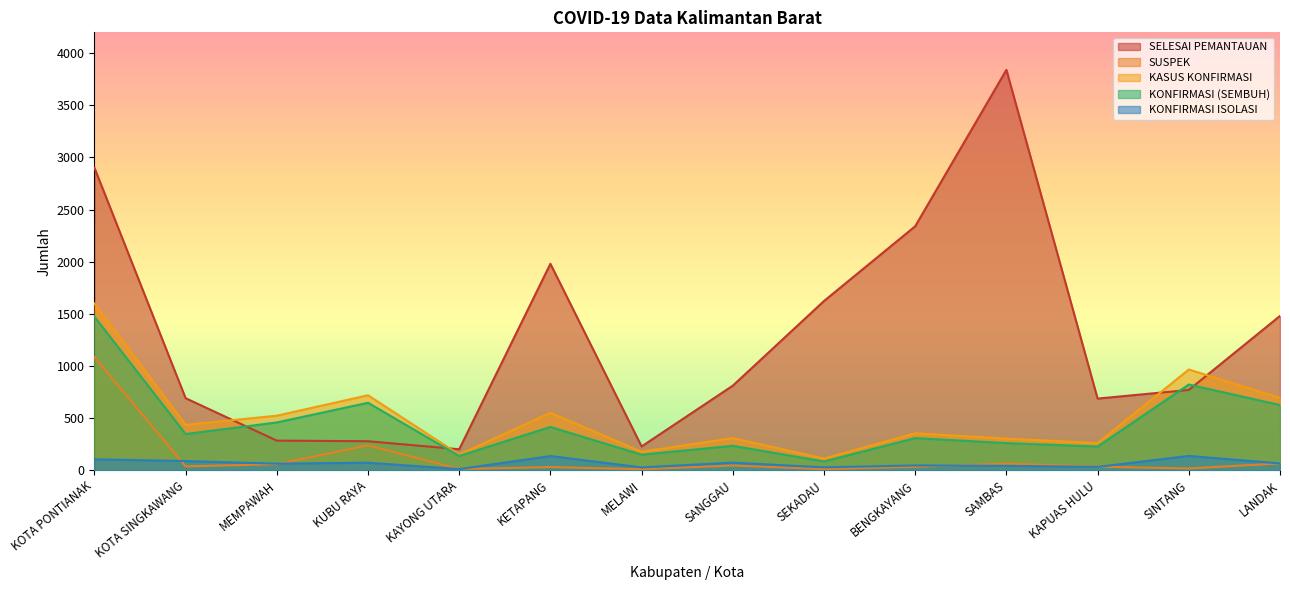

Rank the series at LANDAK from lowest to highest value.

SUSPEK, KONFIRMASI ISOLASI, KONFIRMASI (SEMBUH), KASUS KONFIRMASI, SELESAI PEMANTAUAN